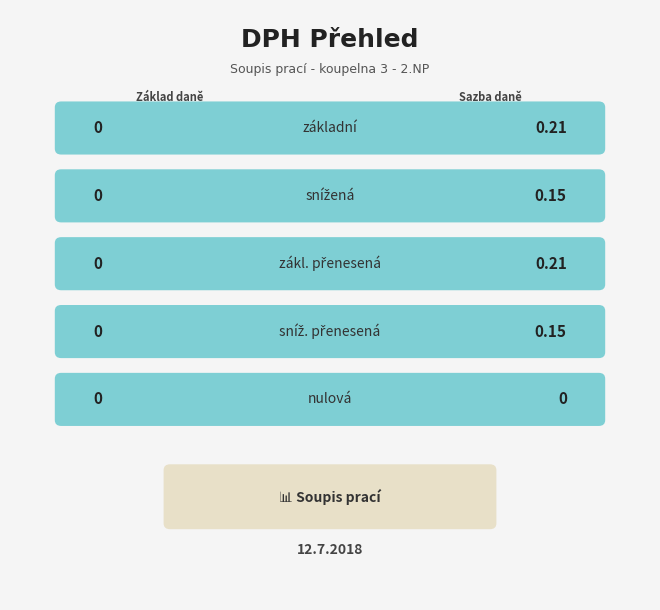

What is the label of the 1st bar from the right?

Sazba daně